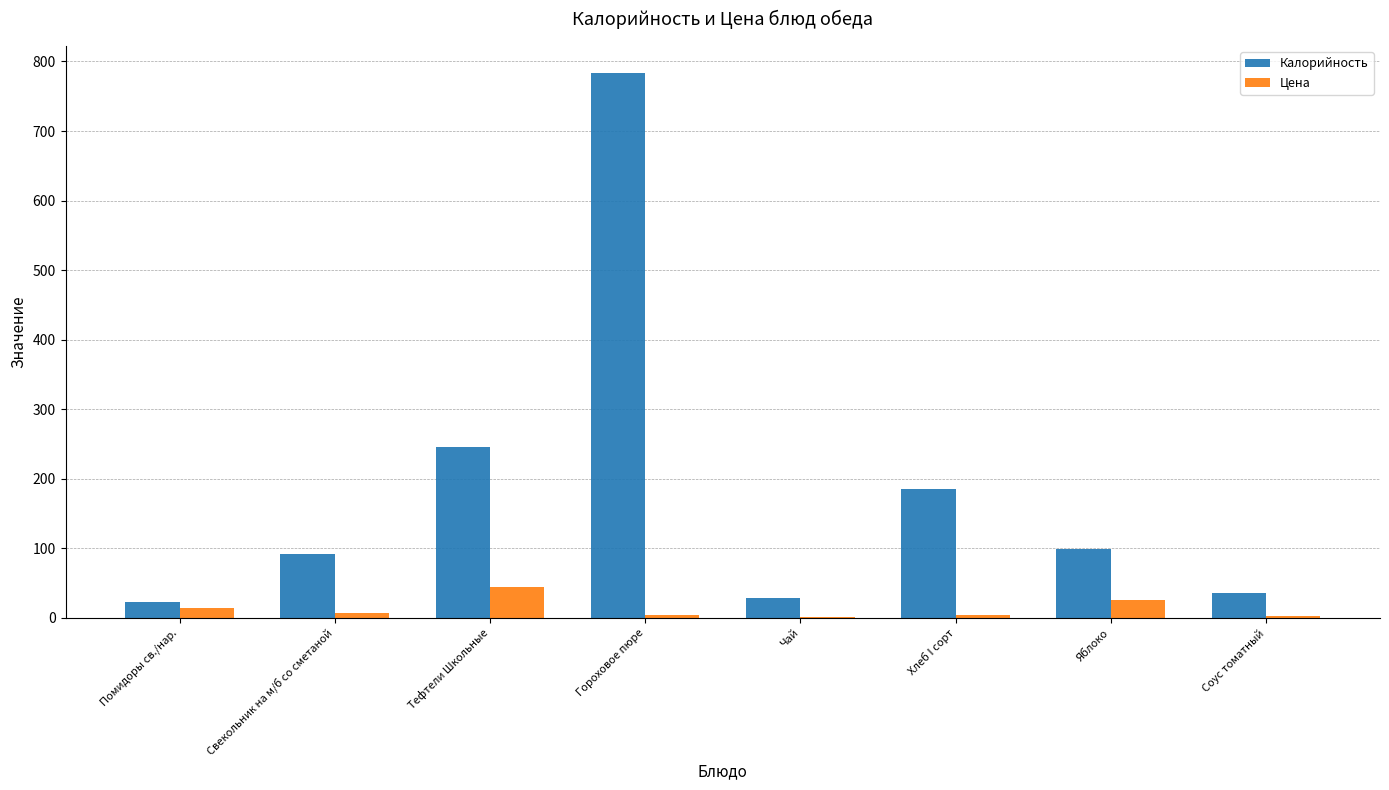

Between Помидоры св./нар. and Хлеб I сорт, which series saw the biggest shift?

Калорийность